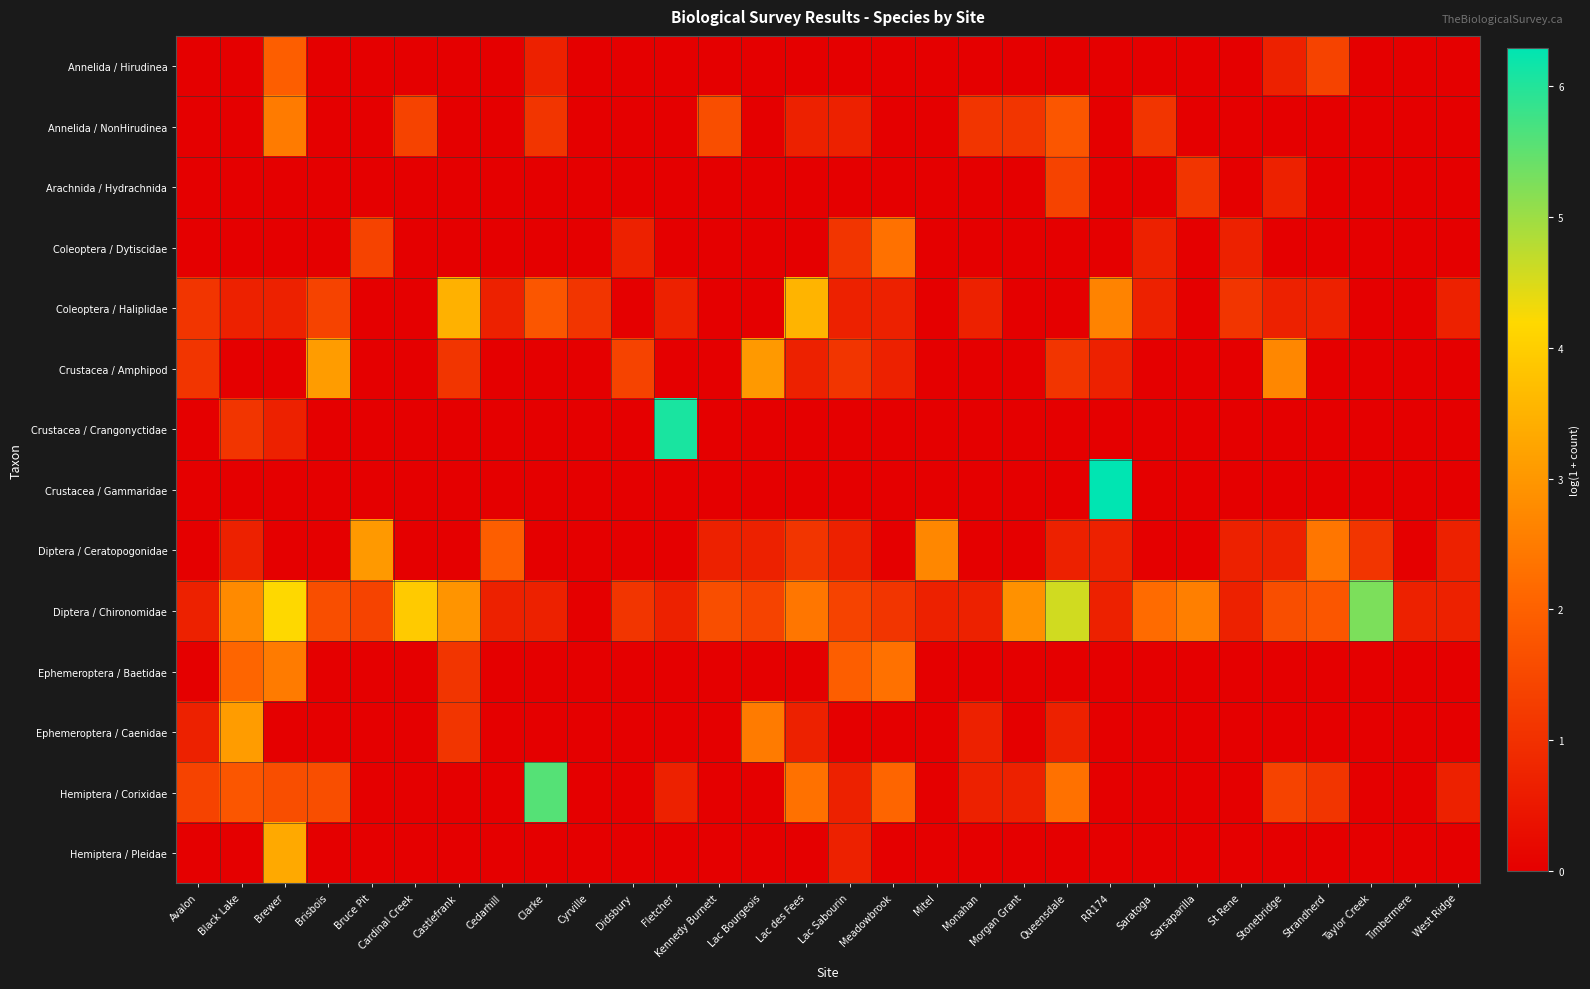

List the series in order of their peak value, lowest first.

Arachnida / Hydrachnida, Annelida / Hirudinea, Coleoptera / Dytiscidae, Annelida / NonHirudinea, Ephemeroptera / Baetidae, Diptera / Ceratopogonidae, Crustacea / Amphipod, Ephemeroptera / Caenidae, Hemiptera / Pleidae, Coleoptera / Haliplidae, Diptera / Chironomidae, Hemiptera / Corixidae, Crustacea / Crangonyctidae, Crustacea / Gammaridae